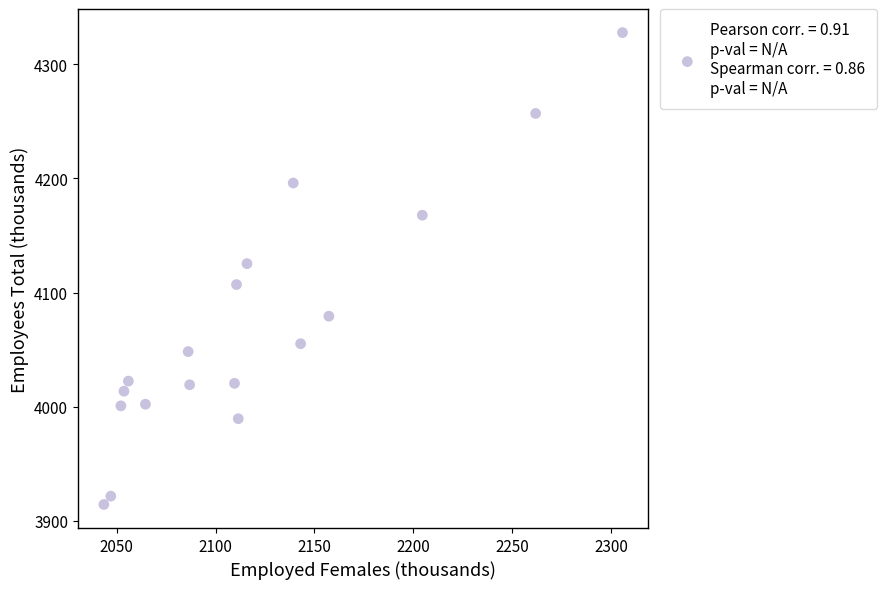

What is the range of Y values (max minus min)?

413.1